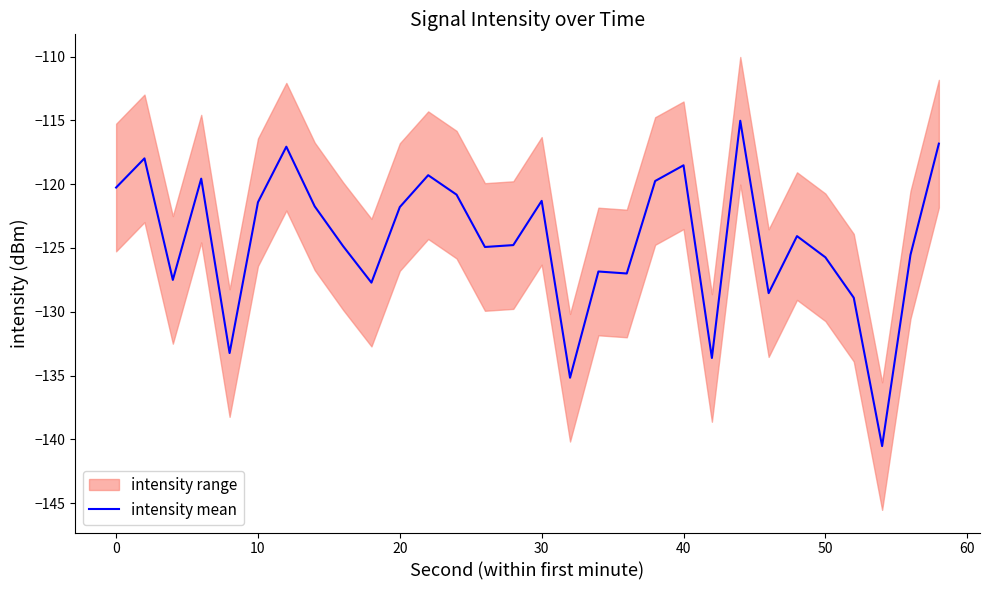

Reading left to right, list all the values displayed in this chart.

-120.3	-118.0	-127.5	-119.6	-133.2	-121.4	-117.1	-121.7	-124.9	-127.7	-121.8	-119.3	-120.8	-124.9	-124.8	-121.3	-135.2	-126.8	-127.0	-119.8	-118.5	-133.6	-115.0	-128.5	-124.1	-125.7	-128.9	-140.5	-125.5	-116.8